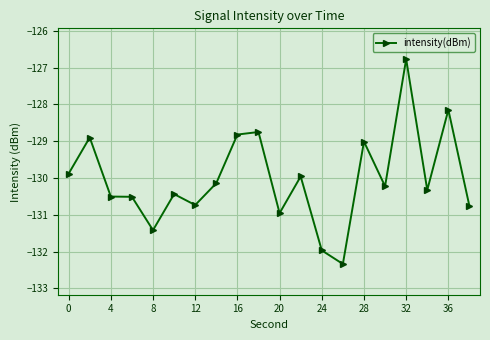

What is the minimum value shown in the chart?

-132.3